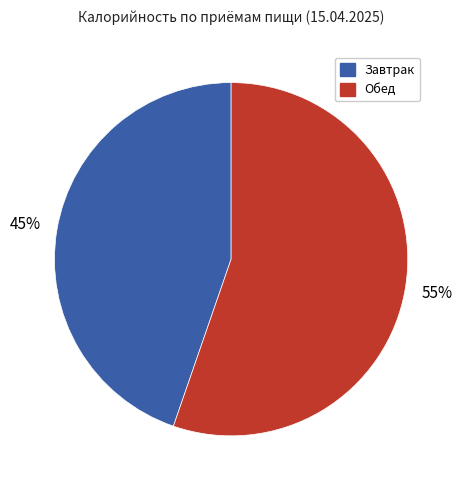

Does any single category account for the majority?

Yes